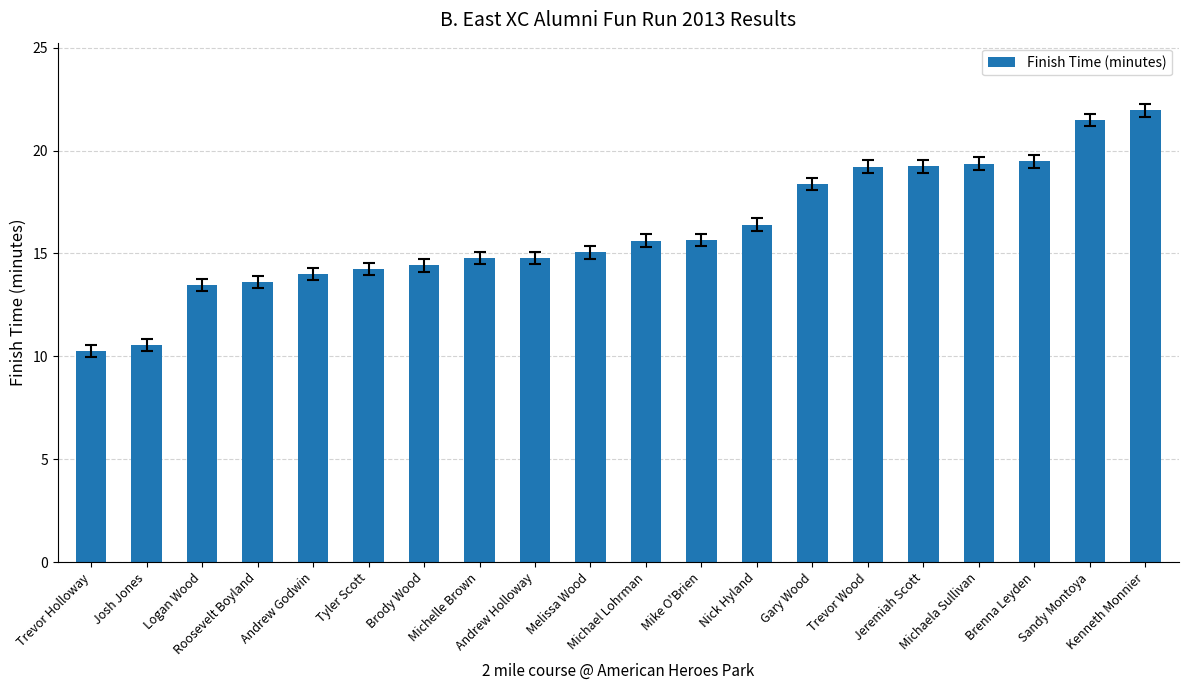

Between Gary Wood and Josh Jones, which is larger?

Gary Wood